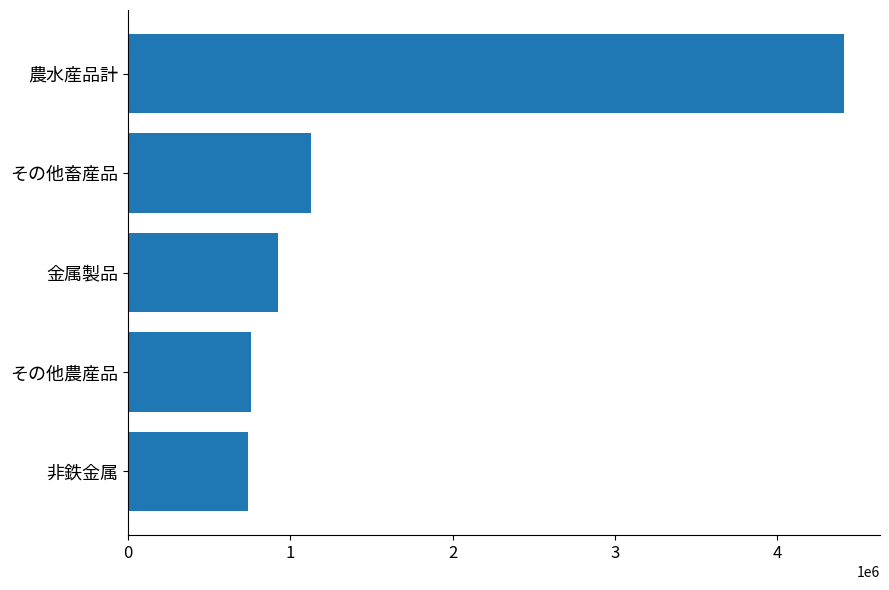

Does the chart contain any negative values?

No